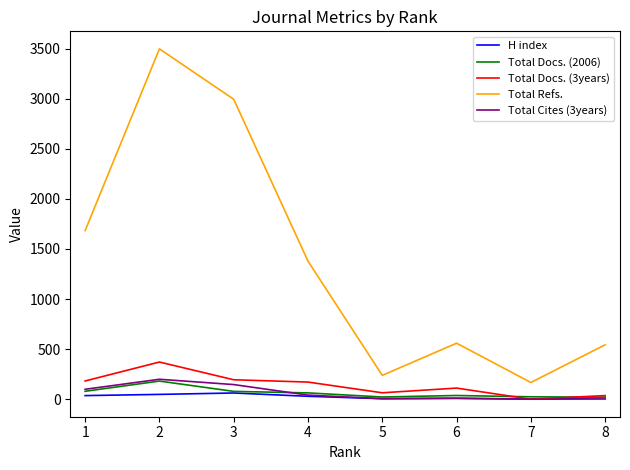

What are all the series names shown in the legend?

H index, Total Docs. (2006), Total Docs. (3years), Total Refs., Total Cites (3years)